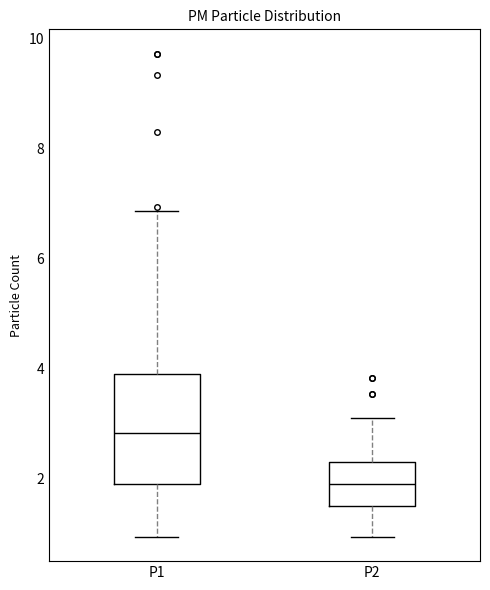

Which box is the tallest, from its lower edge to its upper edge?

P1